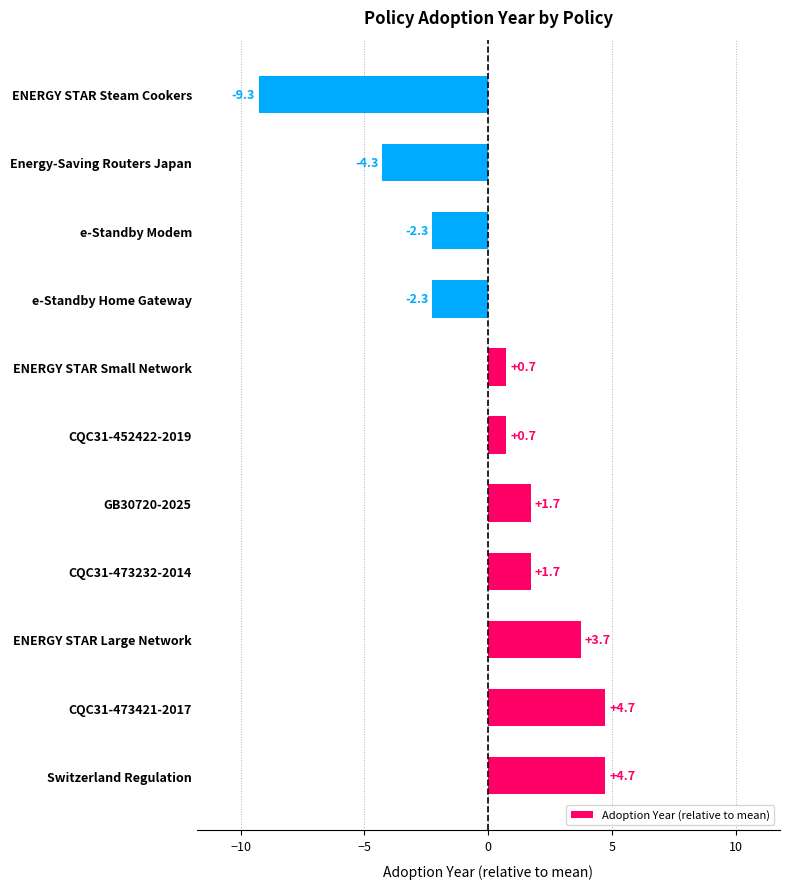

Reading top to bottom, what are all the values shown in this chart?

ENERGY STAR Steam Cookers=-9.3	Energy-Saving Routers Japan=-4.3	e-Standby Modem=-2.3	e-Standby Home Gateway=-2.3	ENERGY STAR Small Network=0.7	CQC31-452422-2019=0.7	GB30720-2025=1.7	CQC31-473232-2014=1.7	ENERGY STAR Large Network=3.7	CQC31-473421-2017=4.7	Switzerland Regulation=4.7